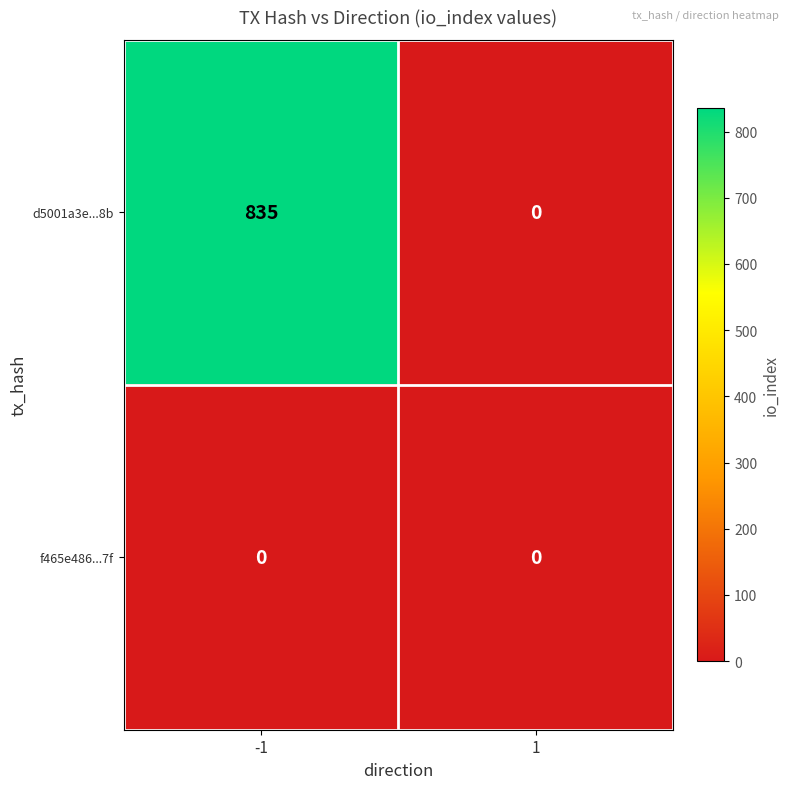

What is the spread (max minus min) of values at -1?

835